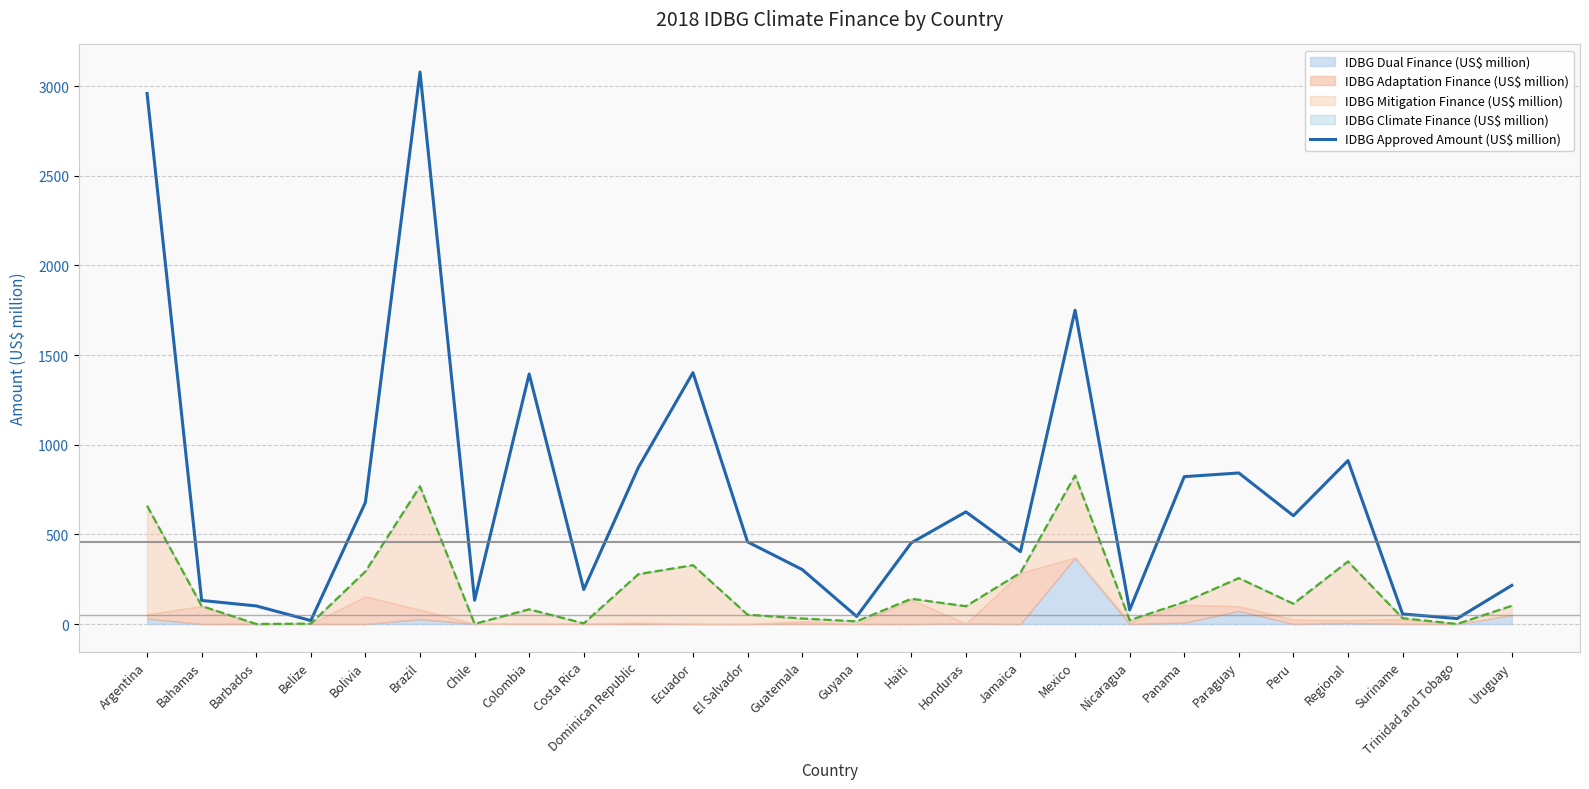

Reading left to right, list all the values displayed in this chart.

2959.3	131.4	101.0	19.3	678.4	3078.7	132.6	1394.7	192.6	873.3	1402.2	458.2	304.1	42.0	452.7	625.5	403.6	1750.3	78.5	821.9	842.6	604.0	911.7	56.0	30.4	215.5